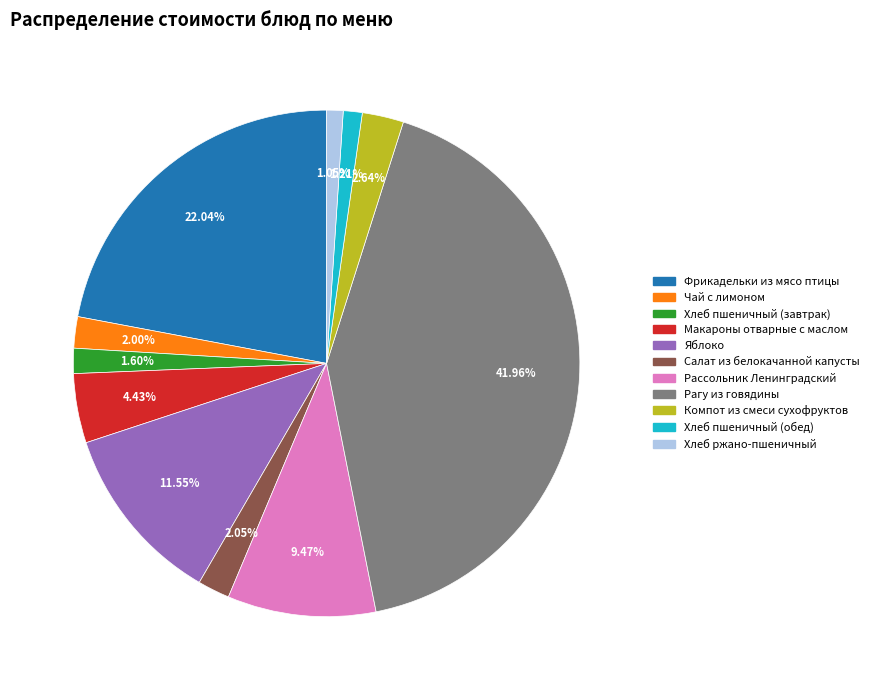

What percentage is NOT represented by Рассольник Ленинградский?

90.5%